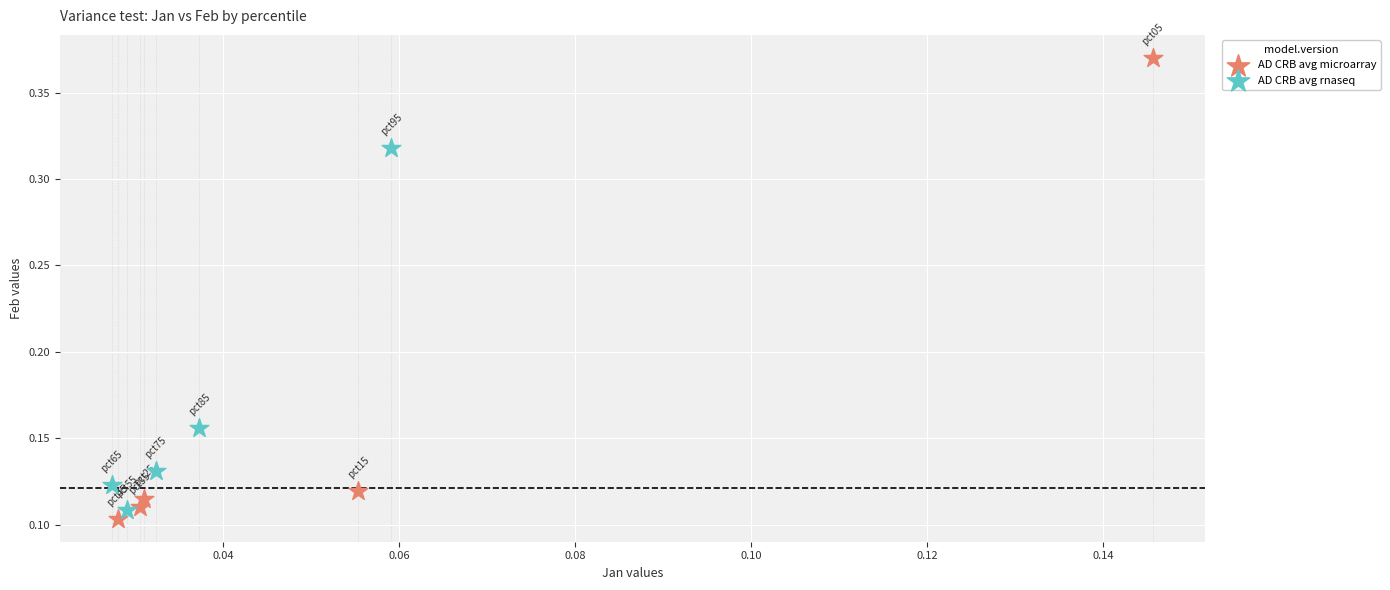

Which series reaches the maximum Y coordinate?

AD CRB avg microarray